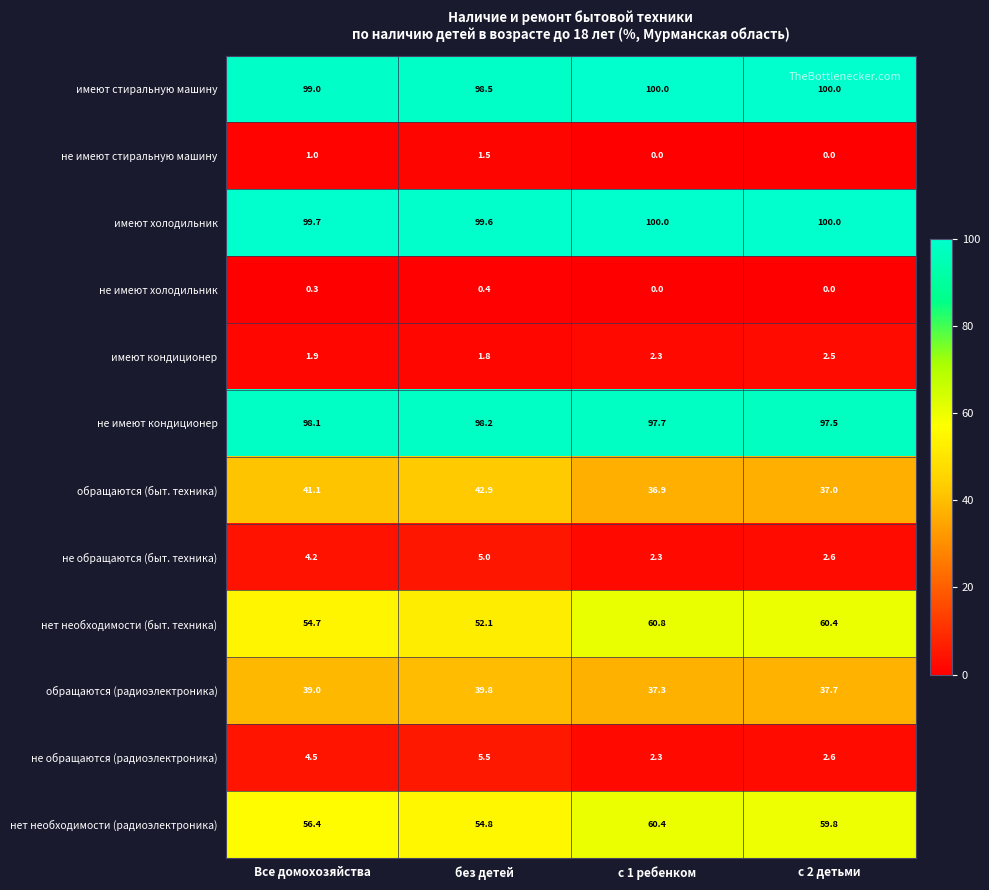

The value of нет необходимости (радиоэлектроника) at Все домохозяйства is 56.4. True or false?

True